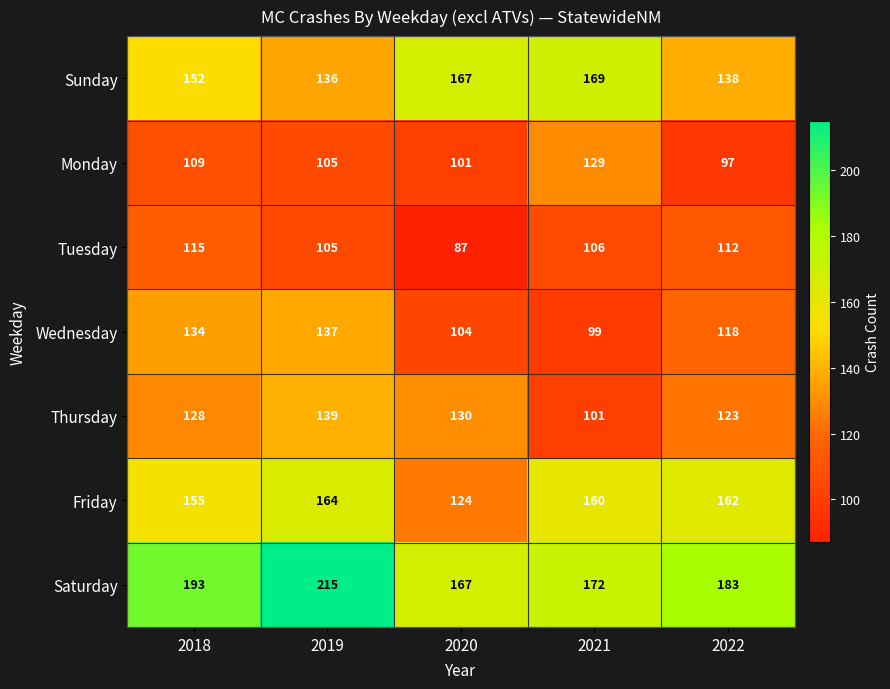

At which category does the chart reach its minimum across all series?

2020